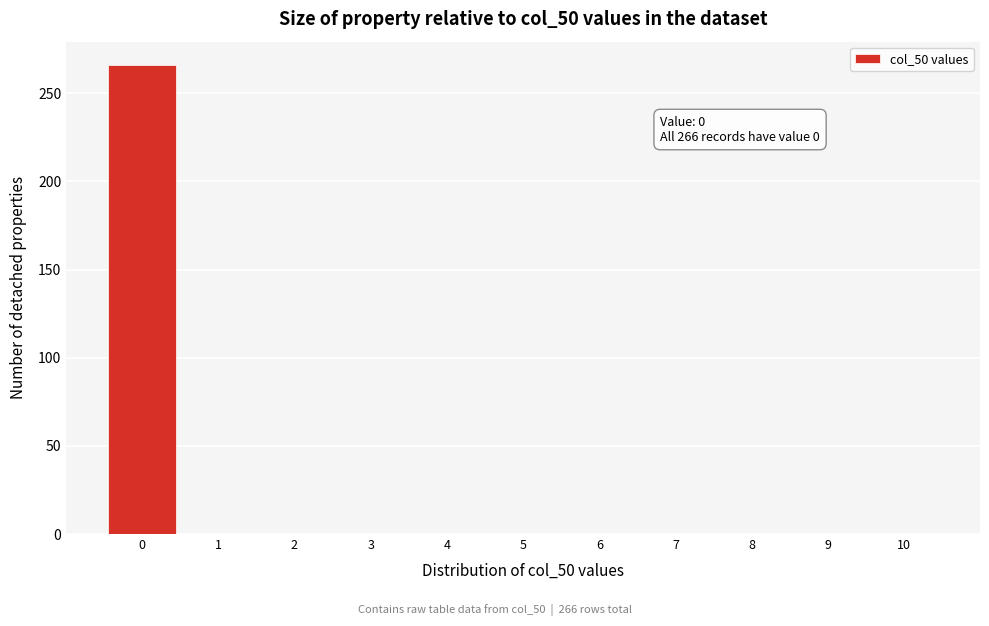

Reading left to right, list all the values displayed in this chart.

0=266	1=0	2=0	3=0	4=0	5=0	6=0	7=0	8=0	9=0	10=0